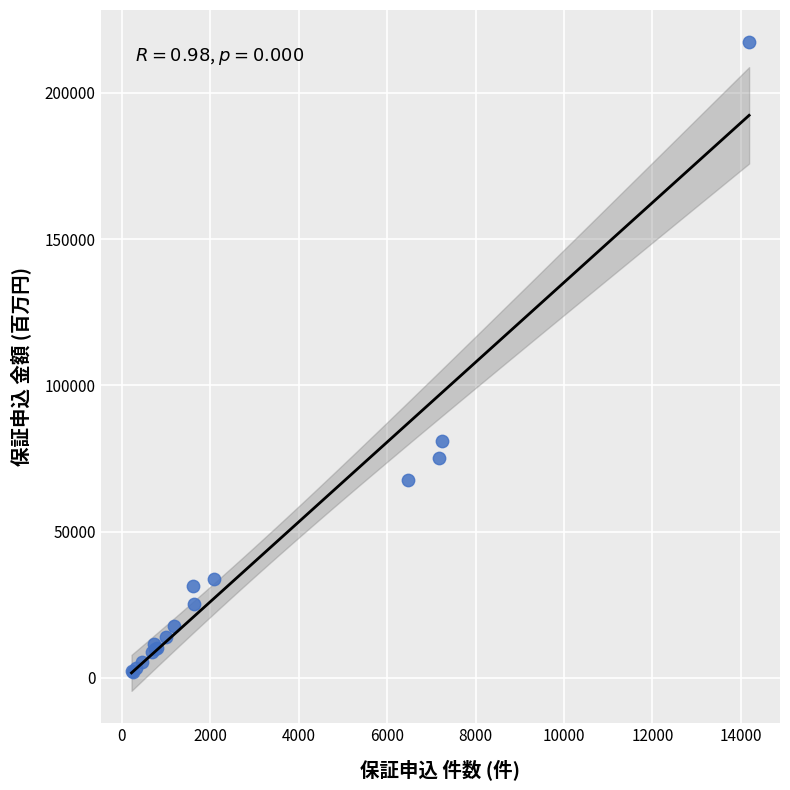

What Y value in the scatter plot is closest to 109685?

80862